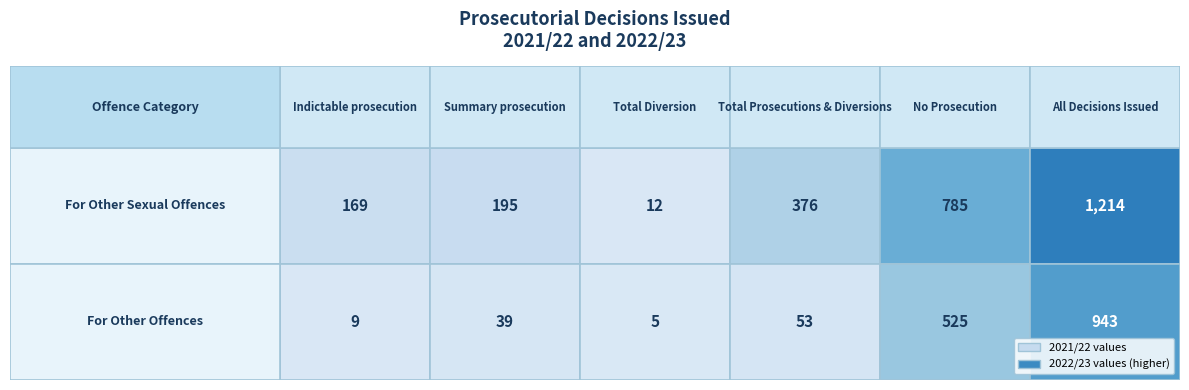

What is the difference between the Summary prosecution values at 1 and 0?

156